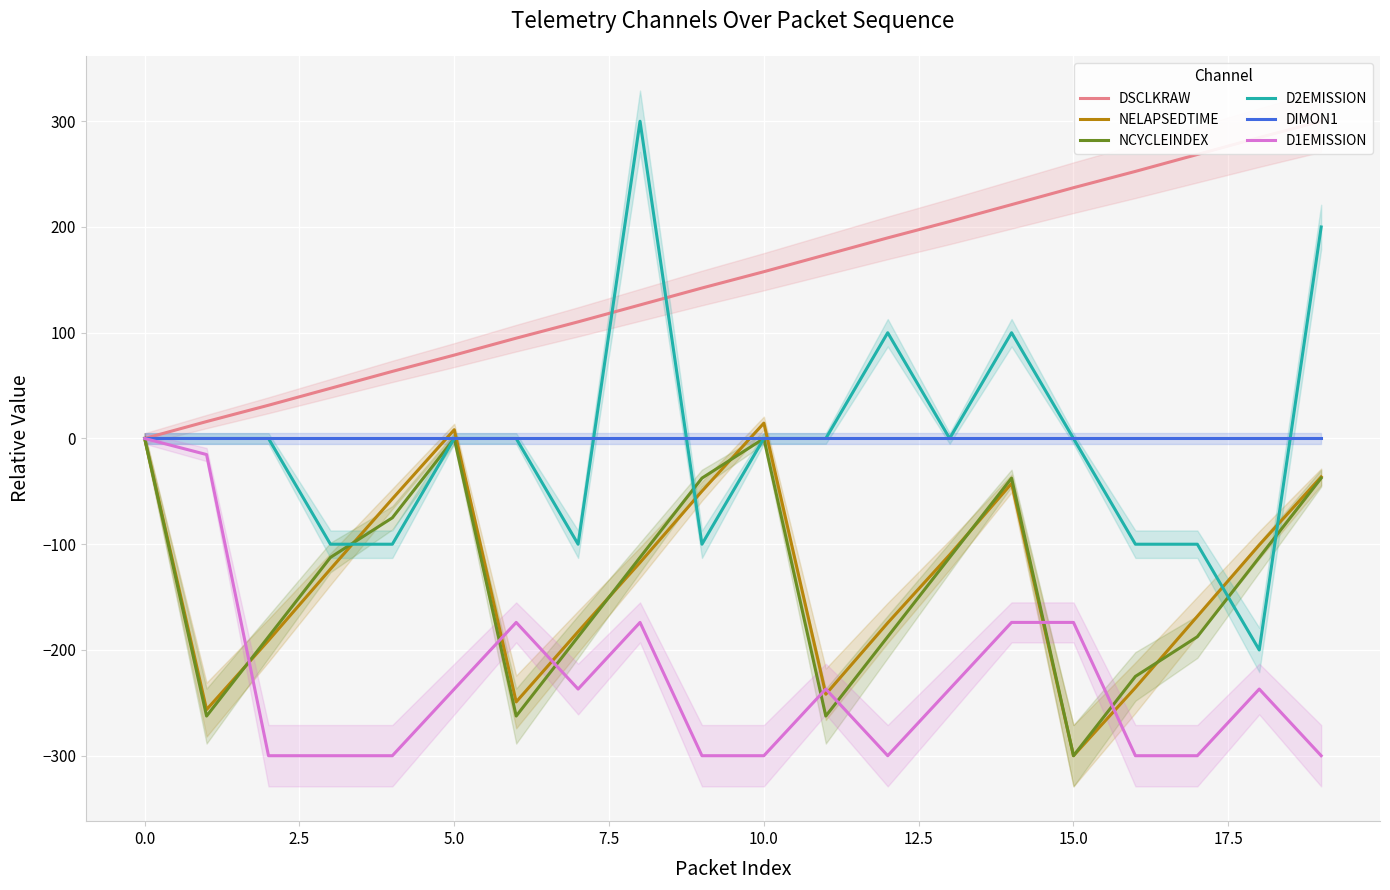

Which series ends up on top after the final intersection of D2EMISSION and DSCLKRAW?

DSCLKRAW